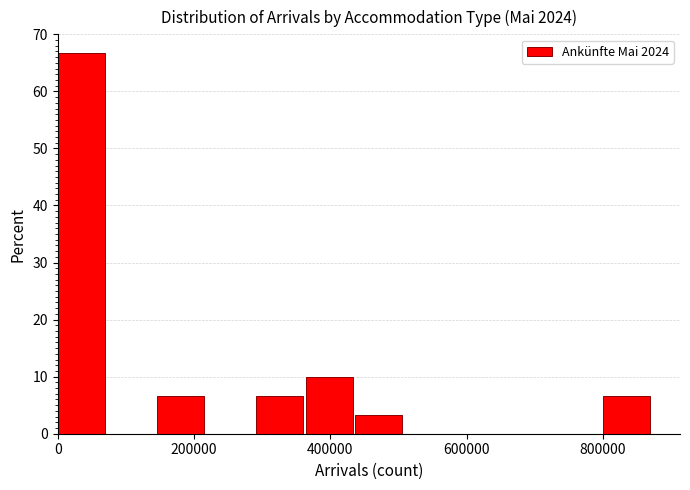

Around what value on the x-axis is the tallest bar? Give the approximate position of its centre, as read against the axis.

40000